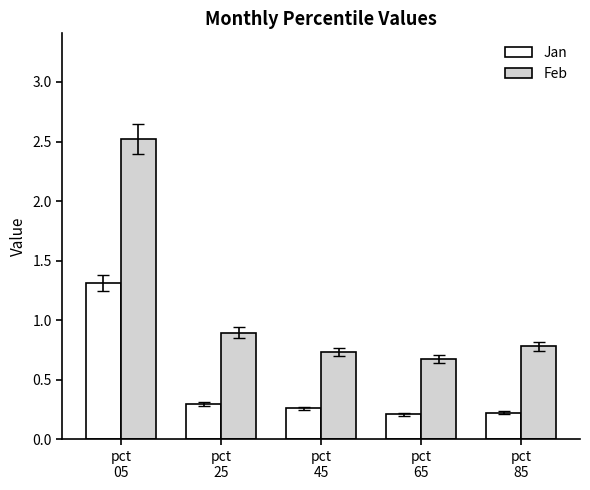

What is the value of the Feb bar at the 4th from the left?

0.7